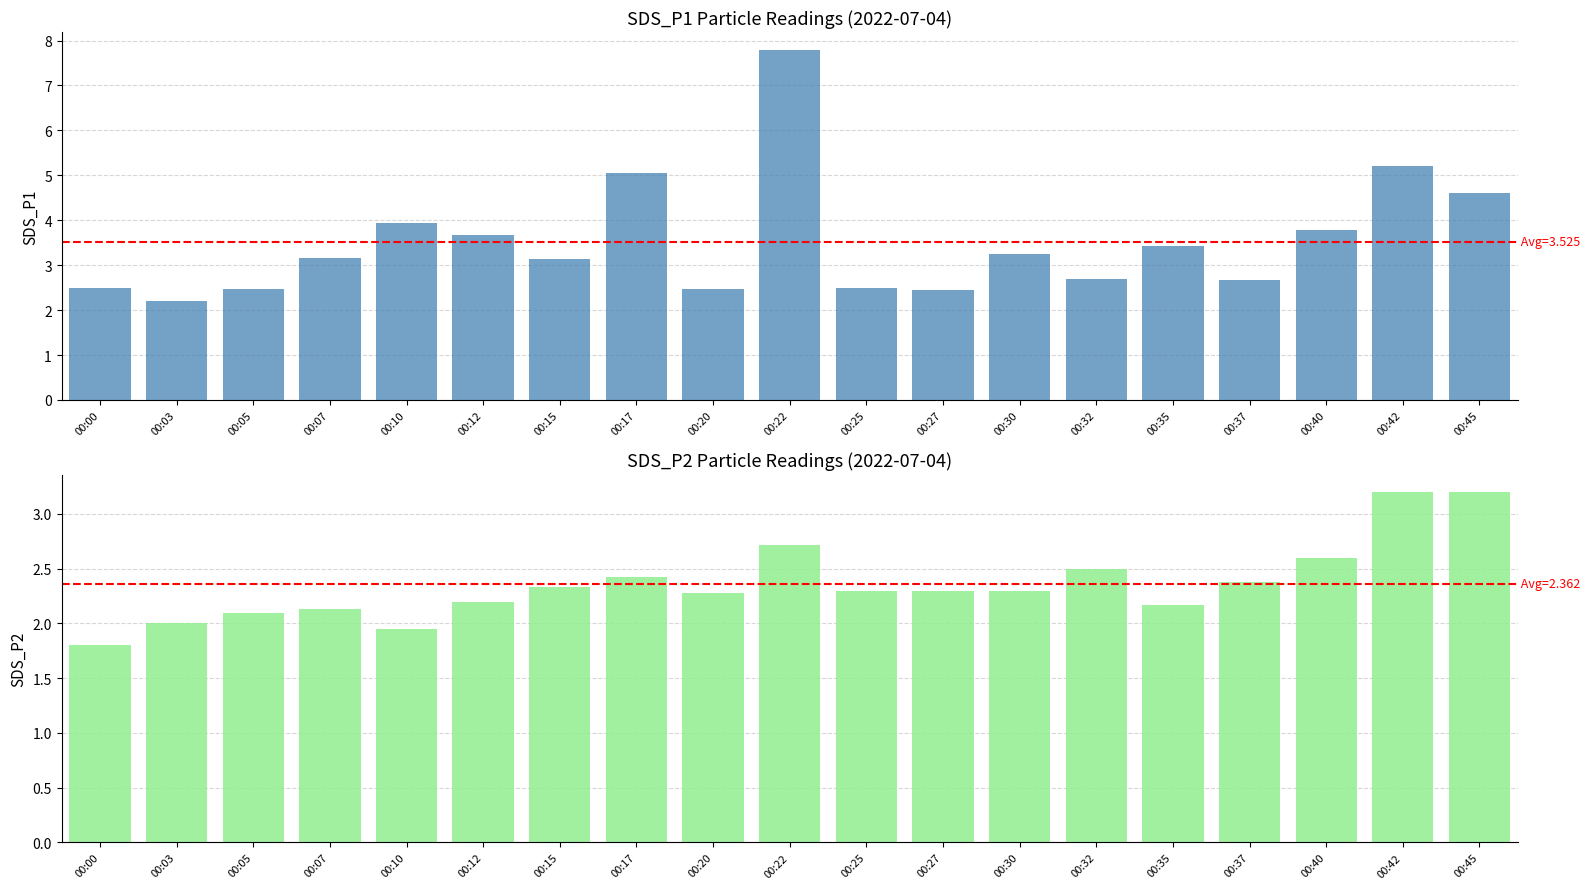

The value of SDS_P2 at 00:27 is 2.3. True or false?

True